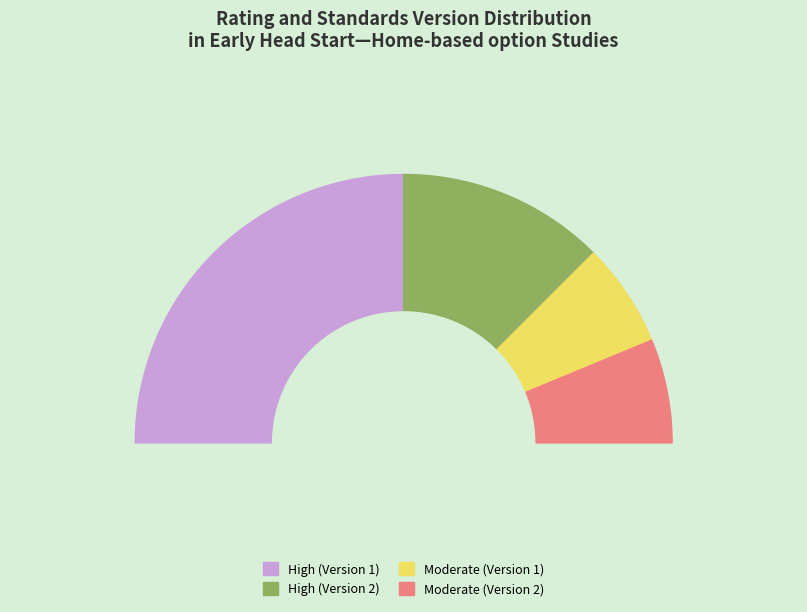

Is there a majority slice in this chart?

No